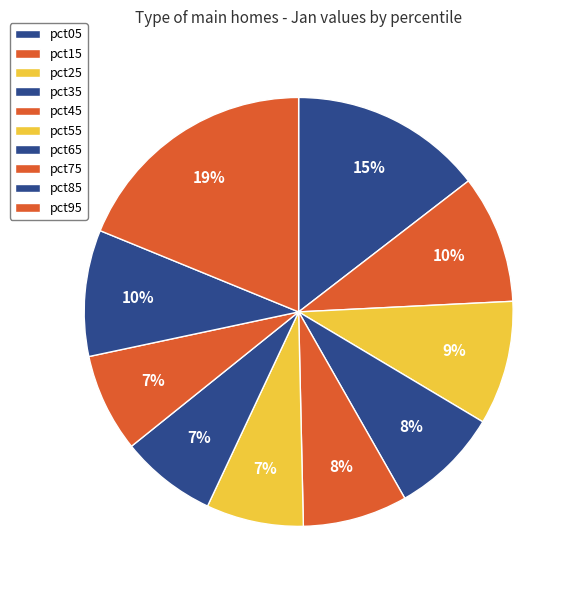

Does pct55 account for over 50% of the chart?

No